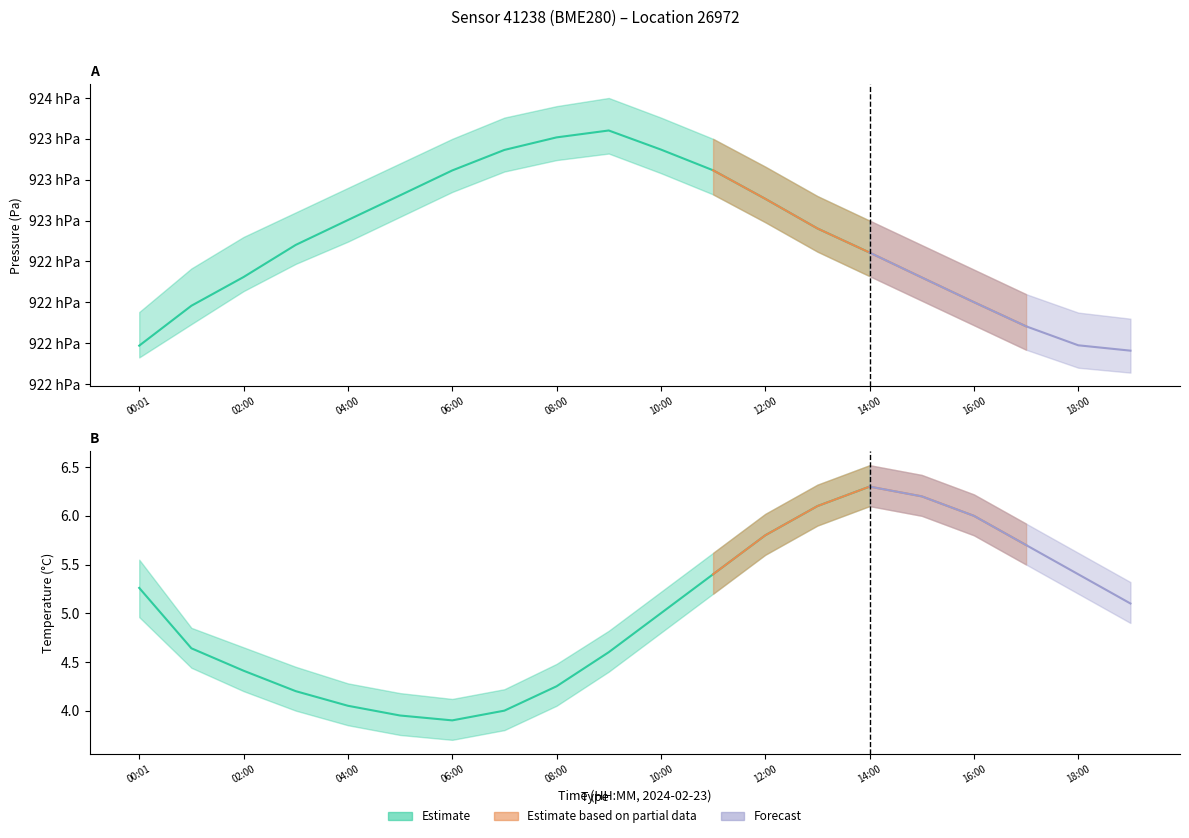

True or false: pressure and temperature_high intersect in this chart.

False